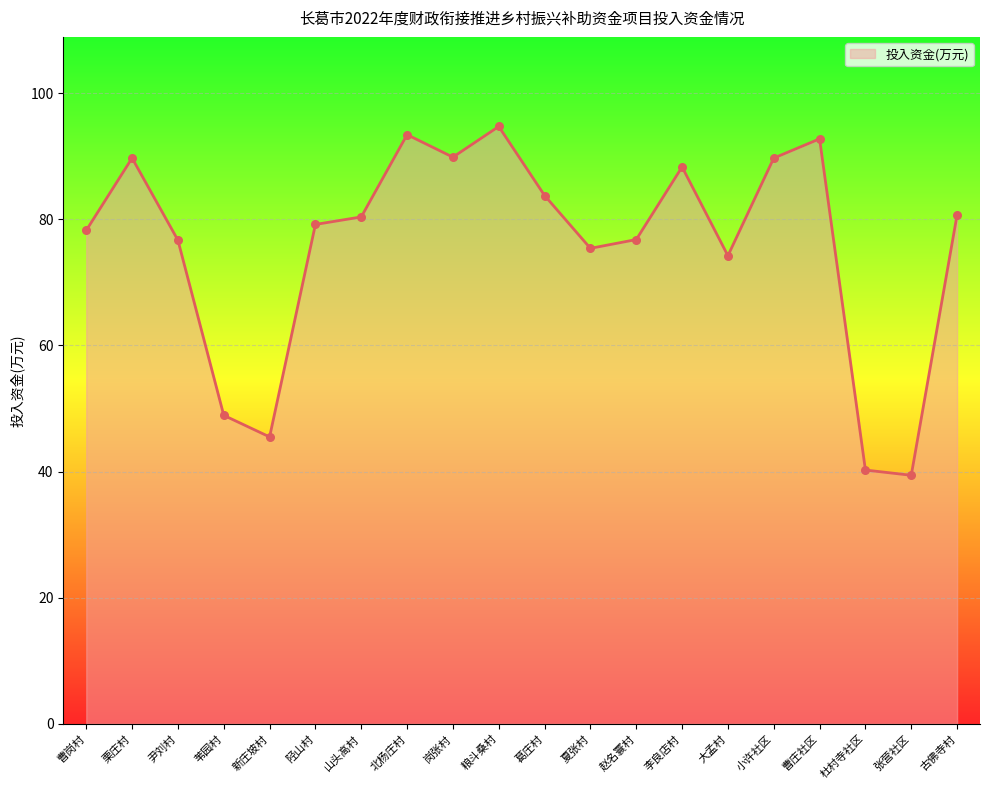

What is the ratio of the value at 曹庄社区 to the value at 尹刘村?

1.2